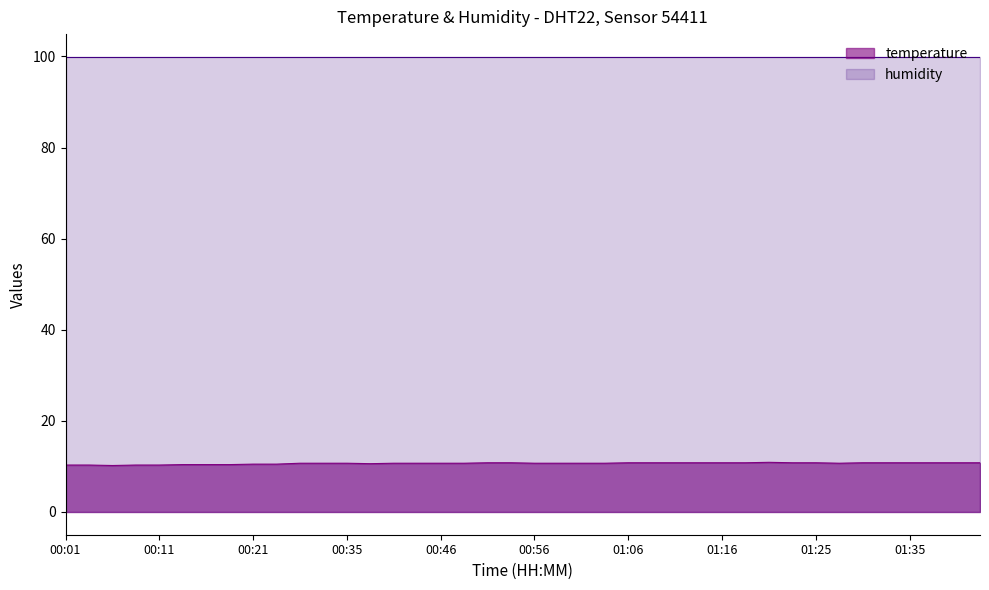

Is it true that humidity equals 21.0 at 00:11?

False